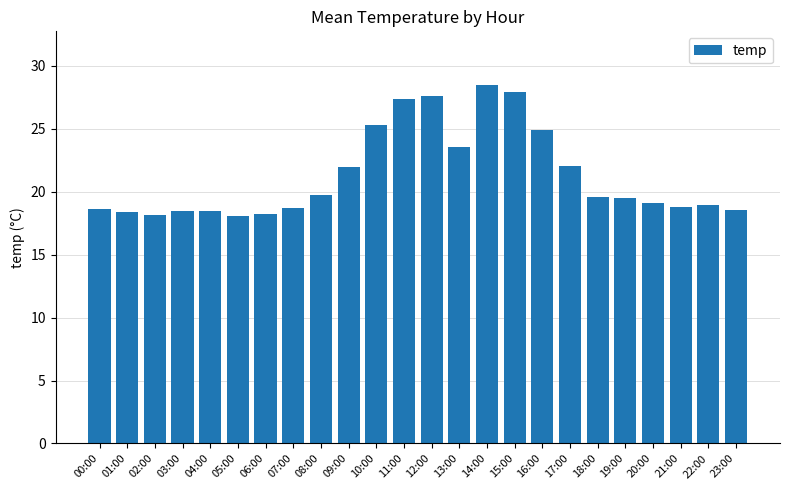

What is the minimum value shown in the chart?

18.1